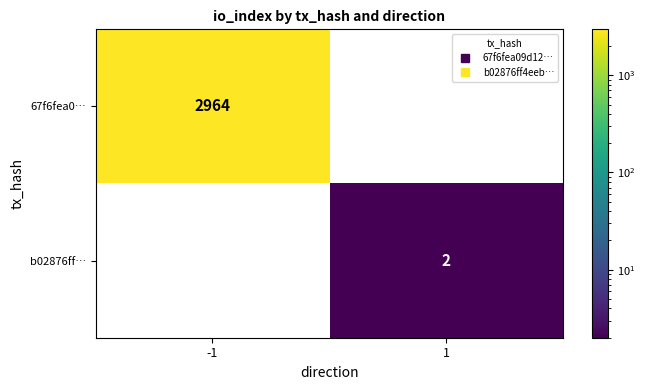

What is the sum of all 67f6fea0… values?

2964